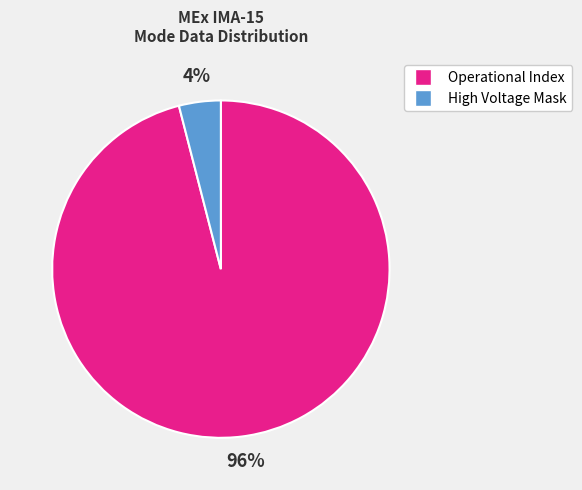

Does any single category account for the majority?

Yes